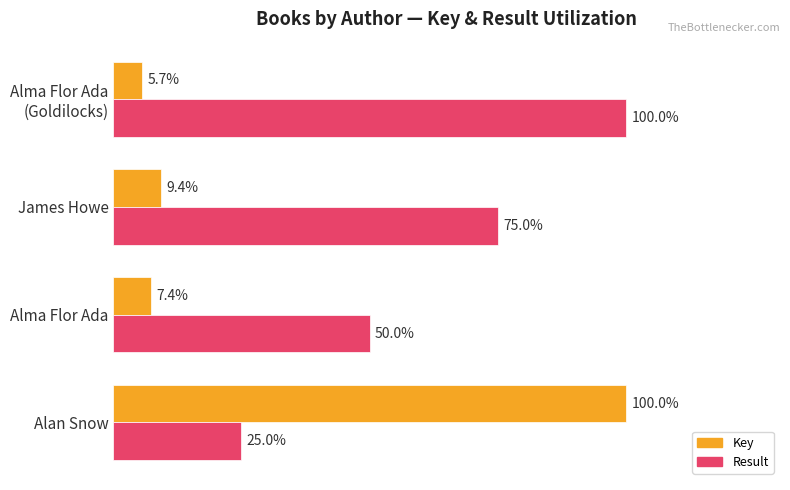

What are all the series names shown in the legend?

Key, Result